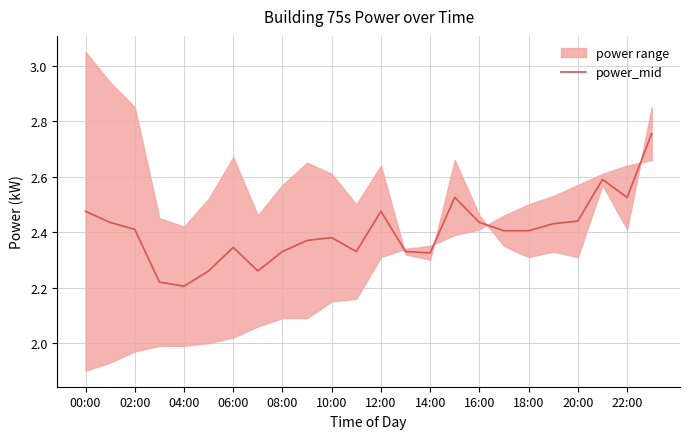

The power_mid series shows 2.4 at 18:00. True or false?

True